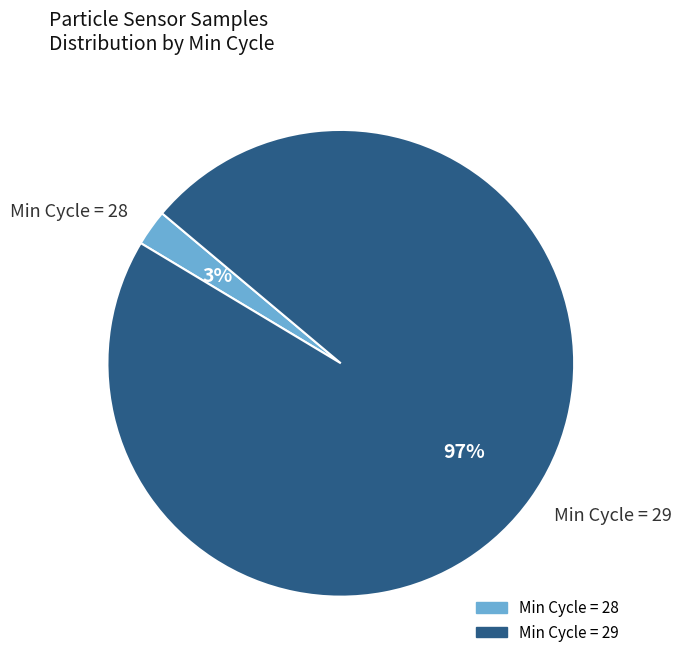

Which has a higher value, Min Cycle = 28 or Min Cycle = 29?

Min Cycle = 29